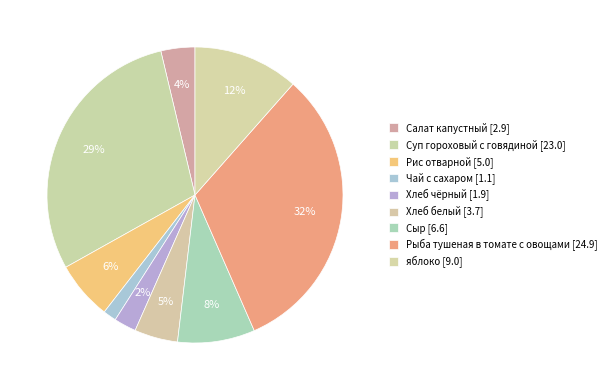

To the nearest percent, what percentage of the pie is Чай с сахаром?

1%